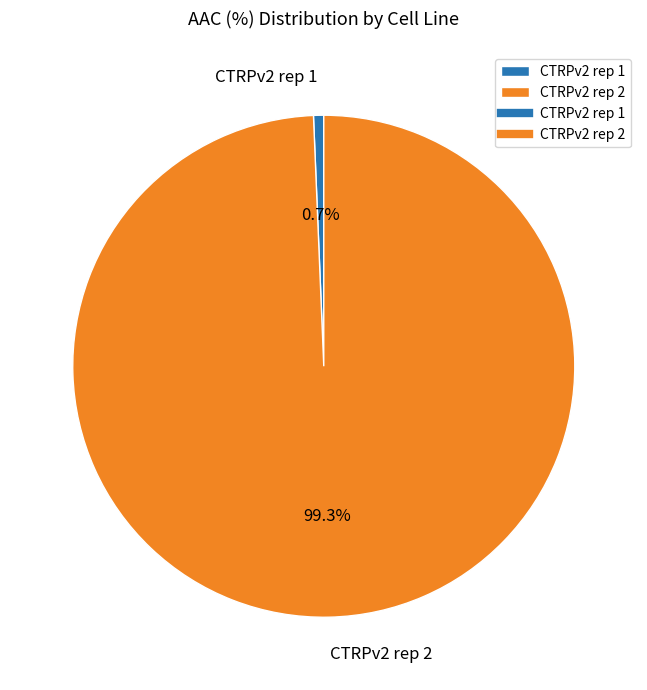

Which has a higher value, CTRPv2 rep 2 or CTRPv2 rep 1?

CTRPv2 rep 2